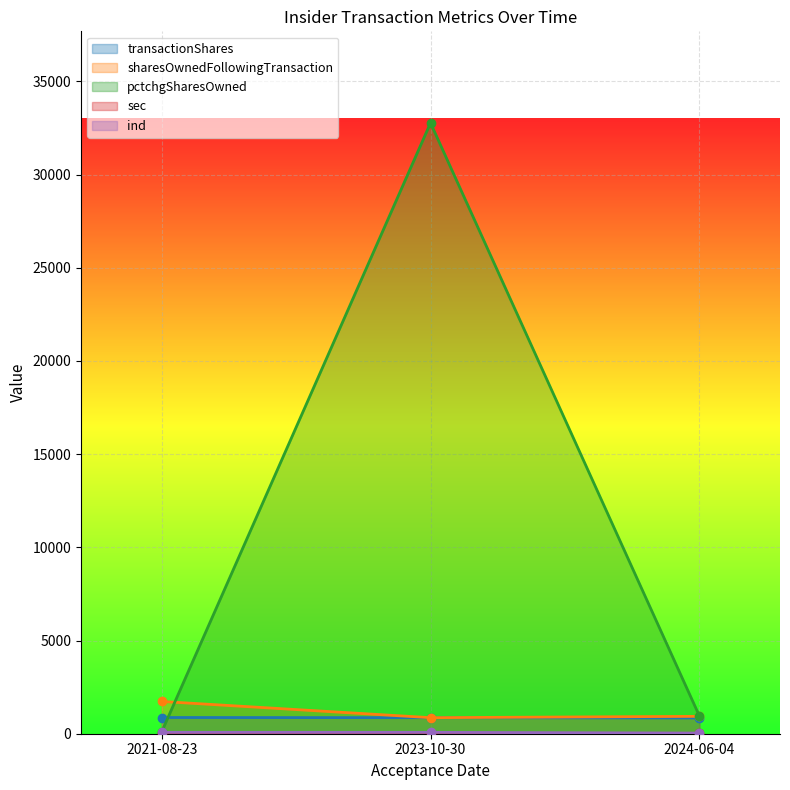

What is the total value across all series at 2024-06-04?

2792